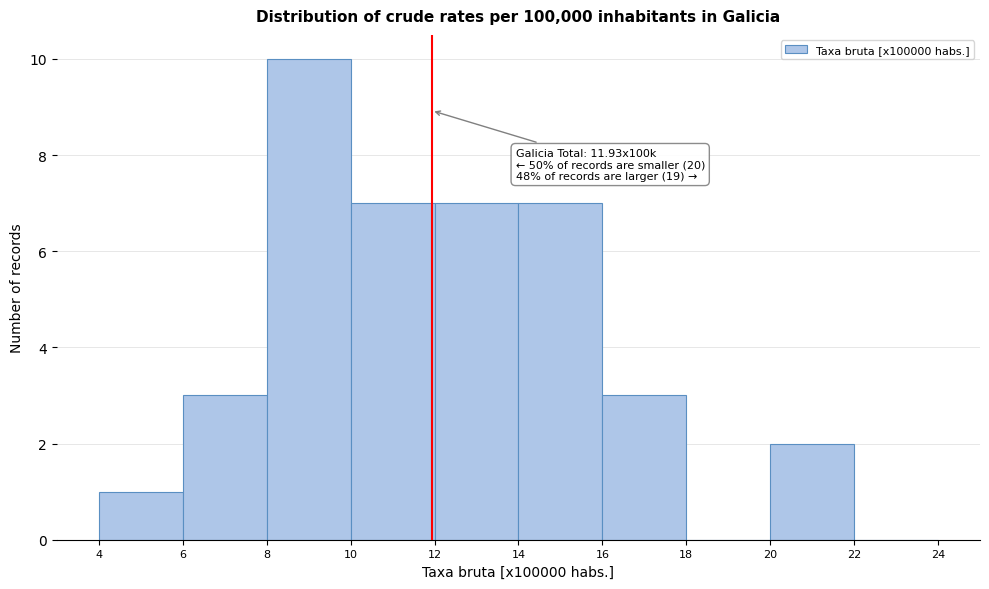

Over which range of the x-axis is the bar tallest?

8 to 10